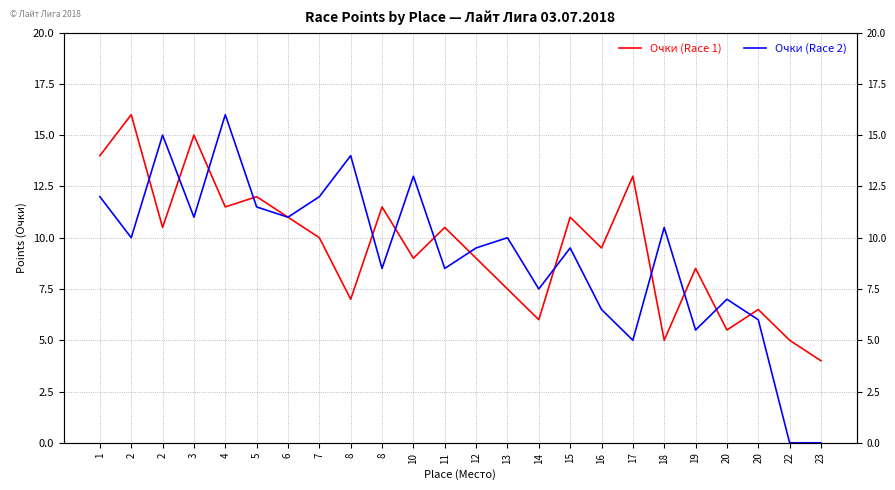

What is the highest value of the Очки (Race 2) series?

16.0